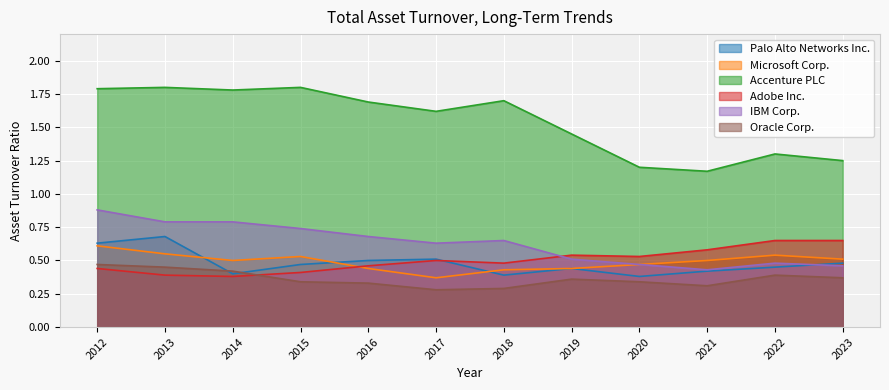

What is the average value of the Accenture PLC series?

1.5